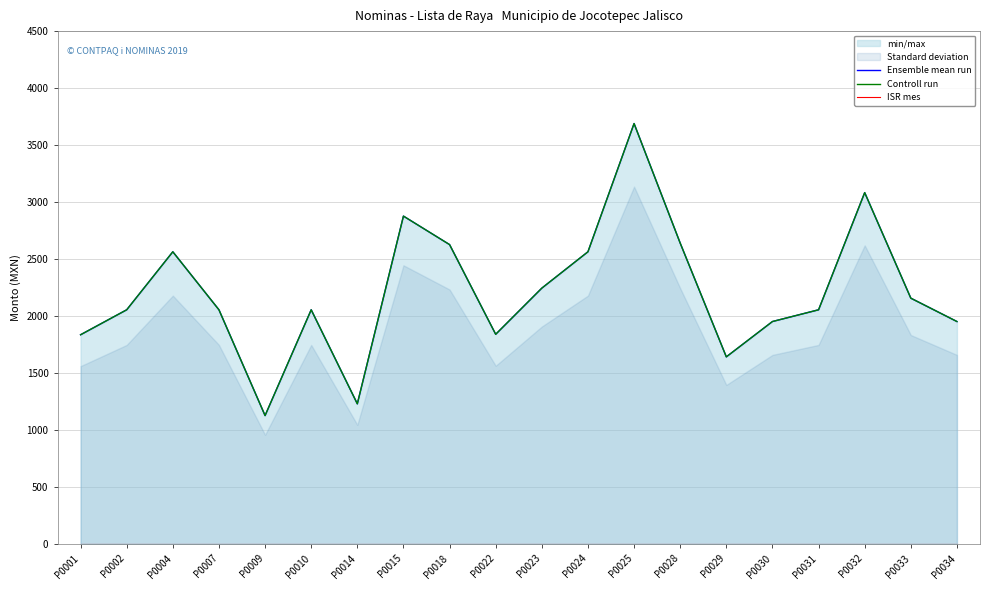

Between P0014 and P0023, which series saw the biggest shift?

Ensemble mean run